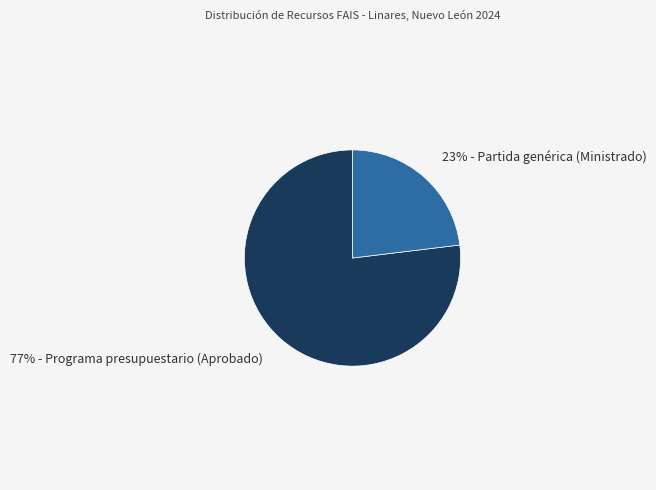

Count the number of slices in the pie.

2